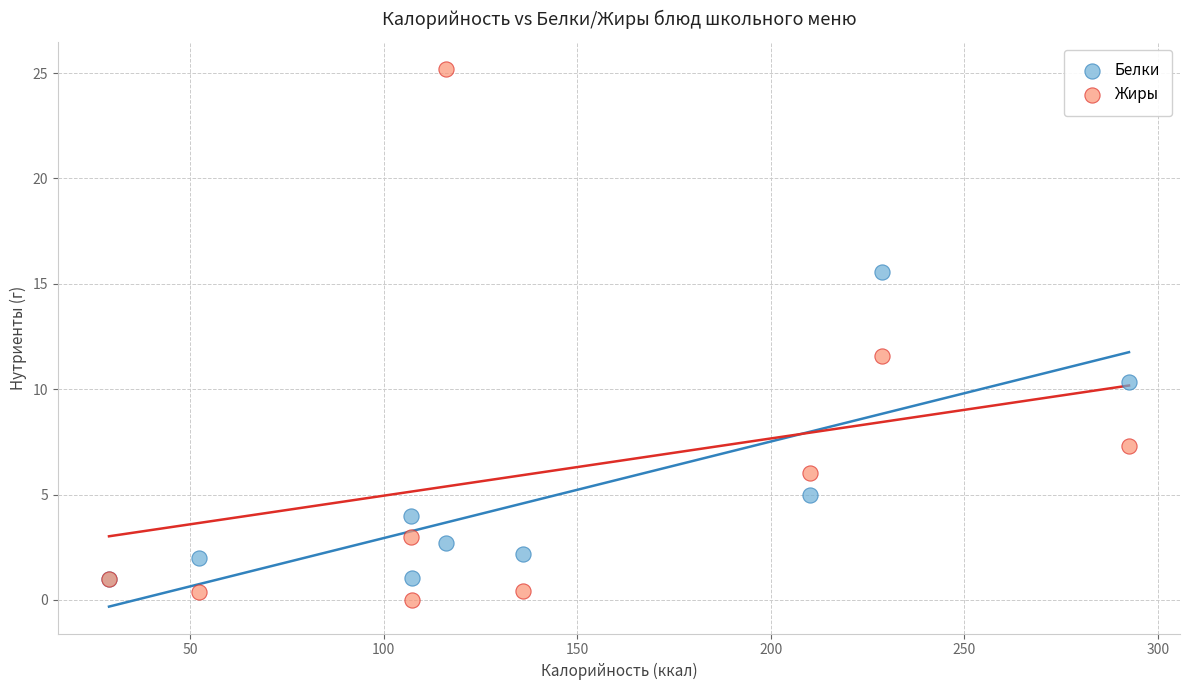

In the Жиры series, what Y value is closest to 12?

11.6